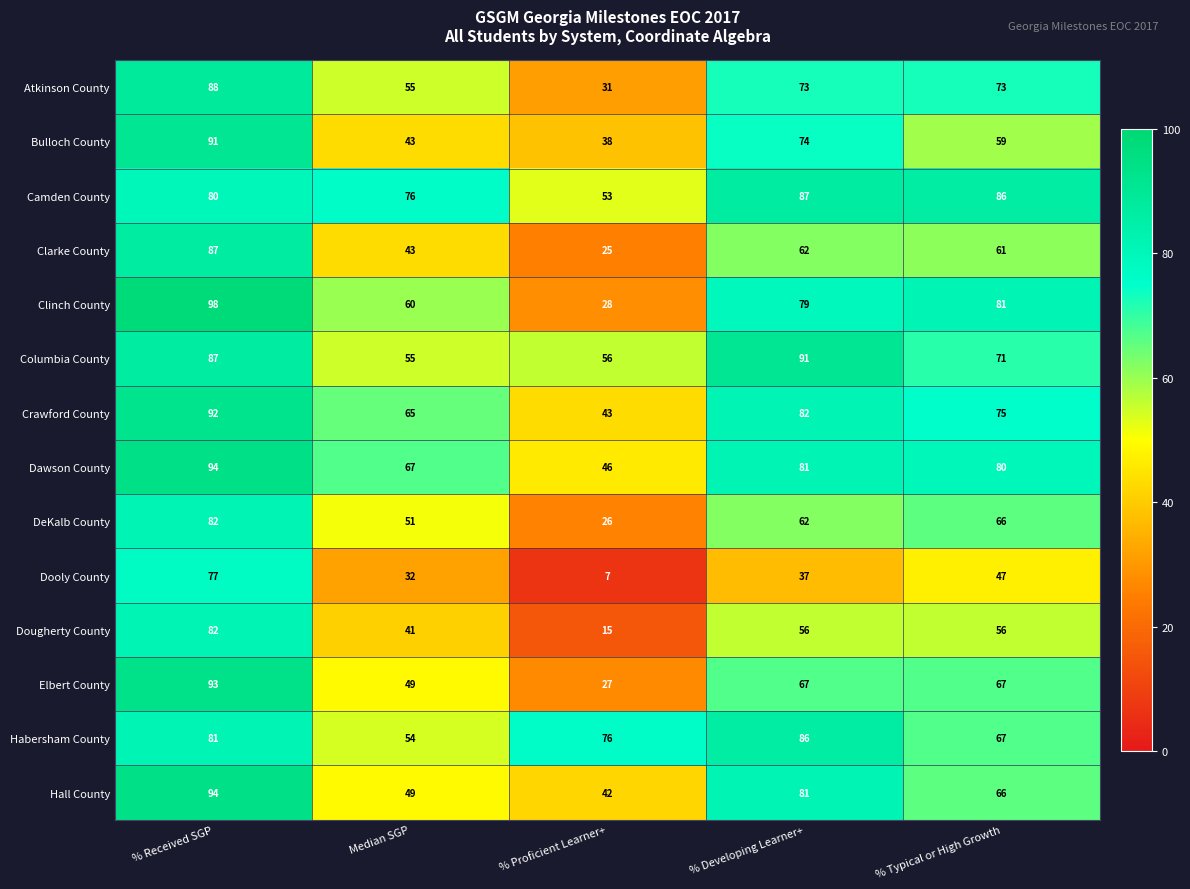

What is the spread (max minus min) of values at % Proficient Learner+?

69